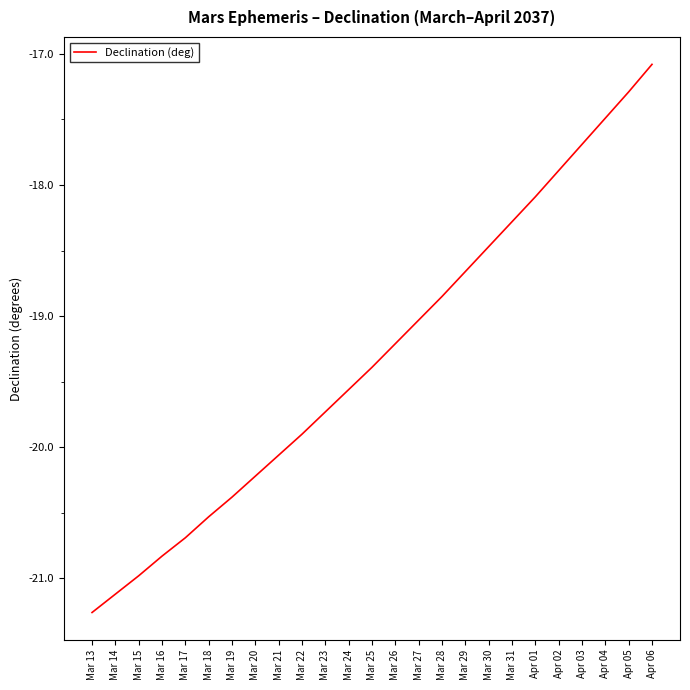

Between Mar 27 and Mar 20, which is larger?

Mar 27